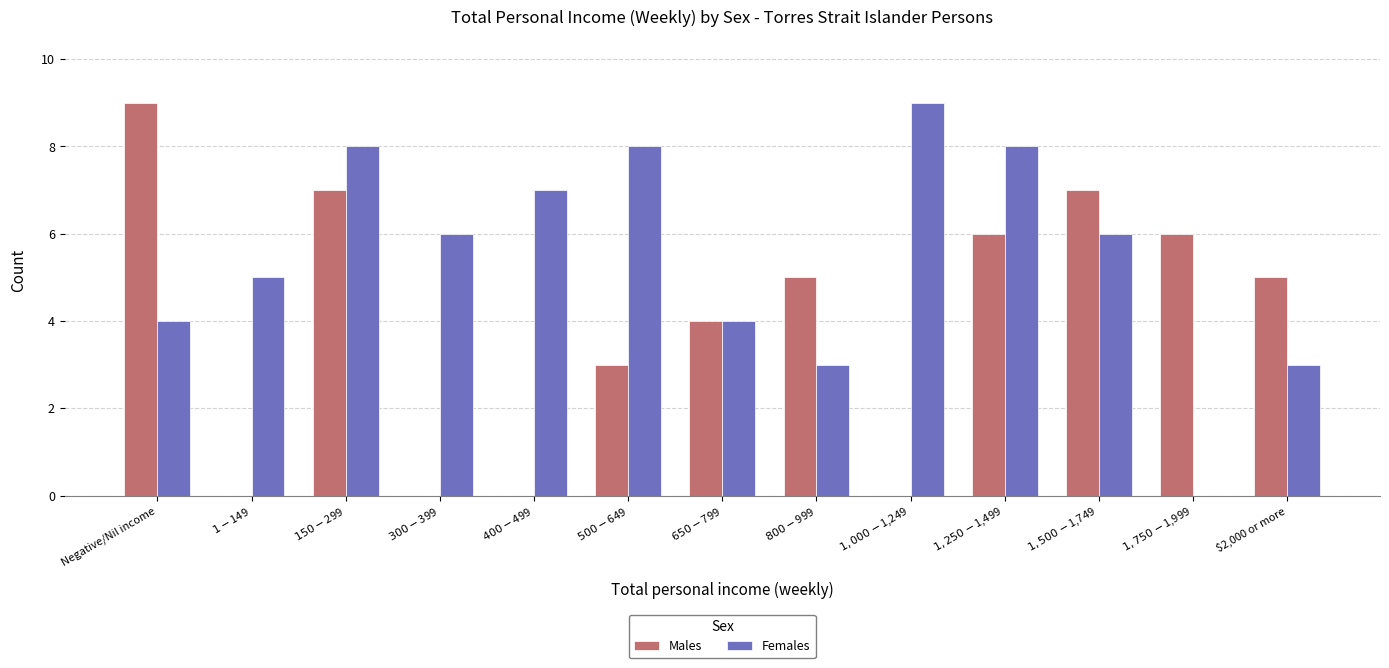

Which series has the largest total across all categories?

Females